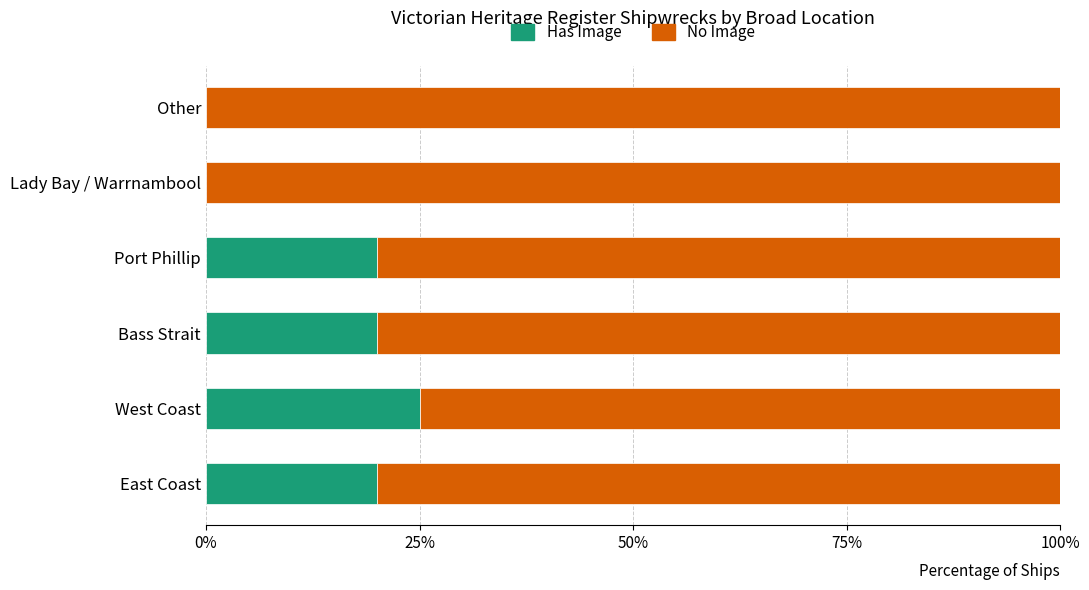

What are all the series names shown in the legend?

Has Image, No Image